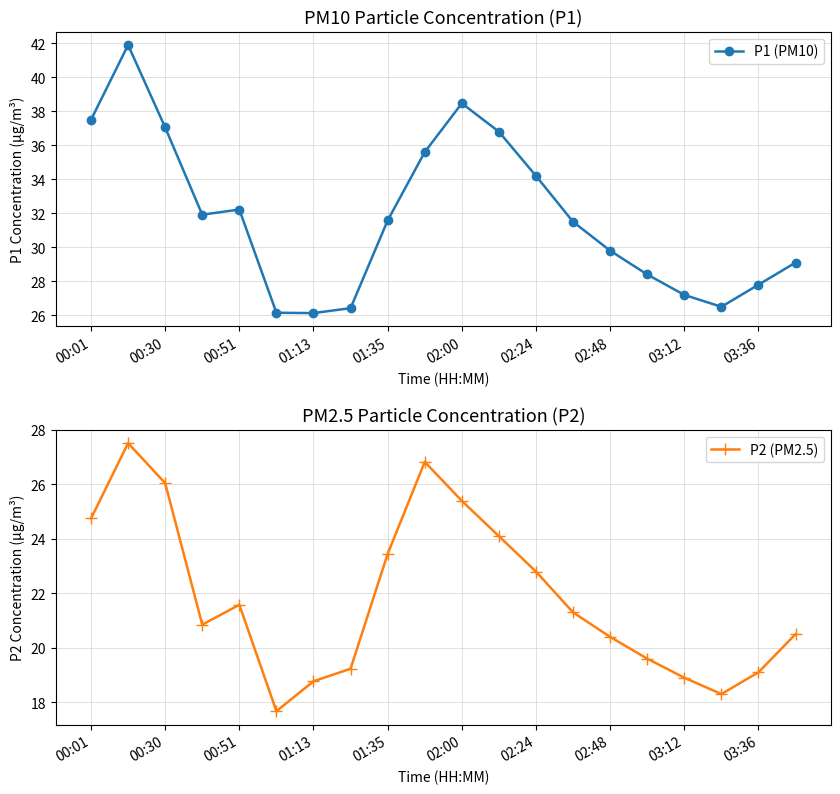

Where does the P1 (PM10) series first go above 31?

00:01